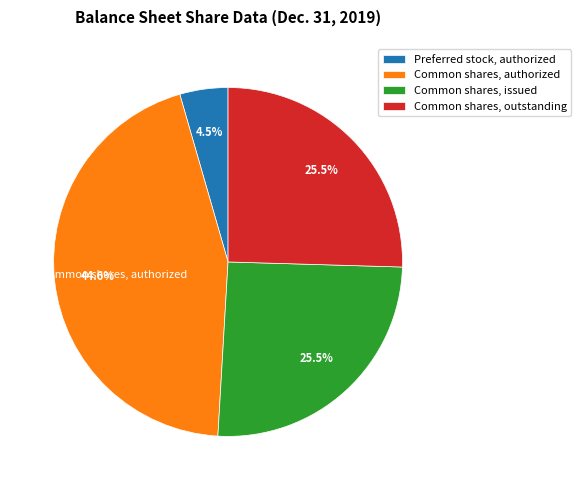

To the nearest percent, what is the difference between the largest and smallest slice percentages?

40%